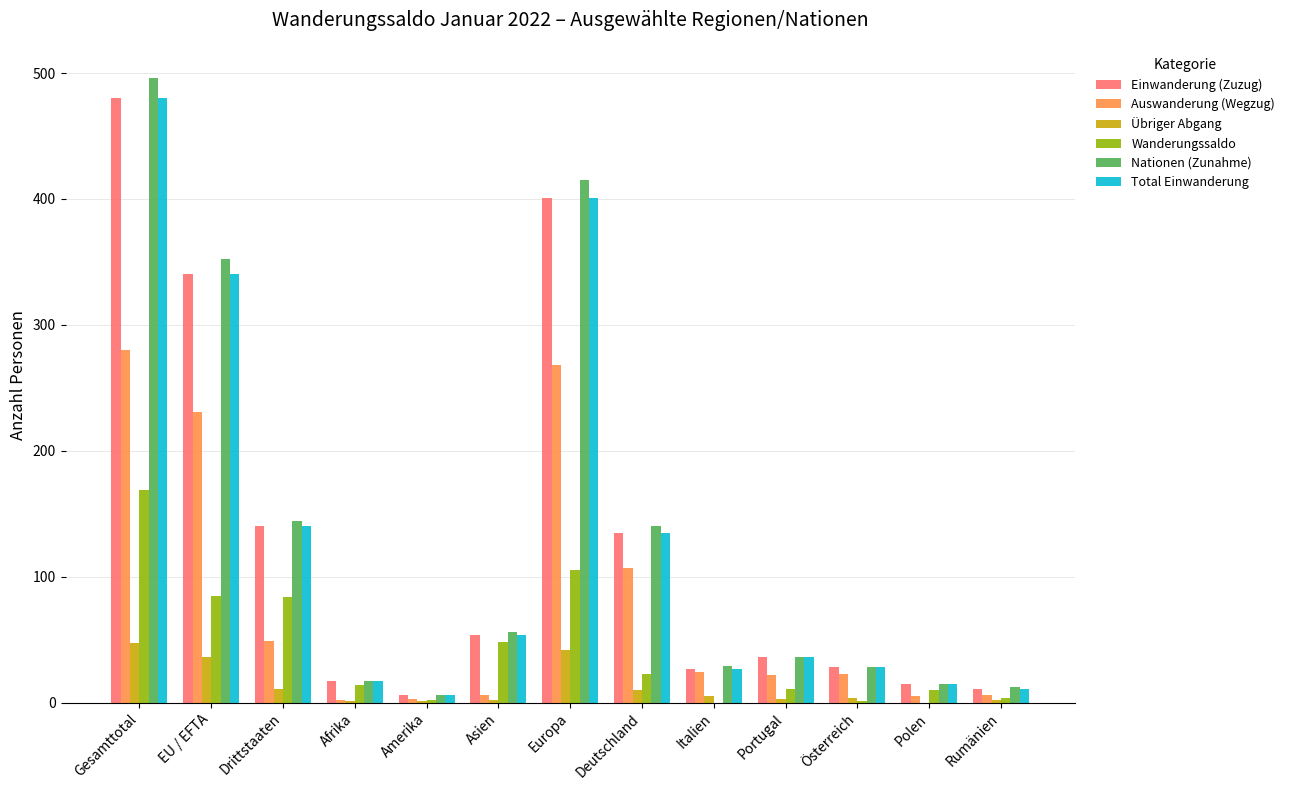

Is the value of Nationen (Zunahme) at Asien greater than the value of Total Einwanderung at EU / EFTA?

No